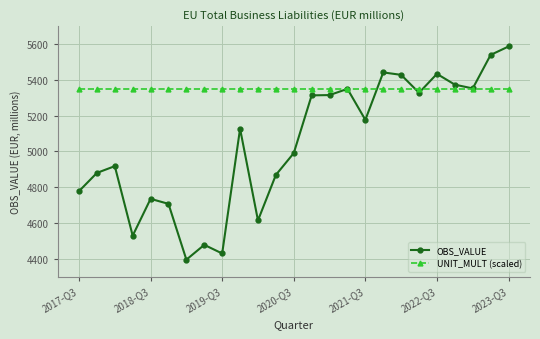

In OBS_VALUE, how many points are higher than both neighbors (excluding endpoints)?

7